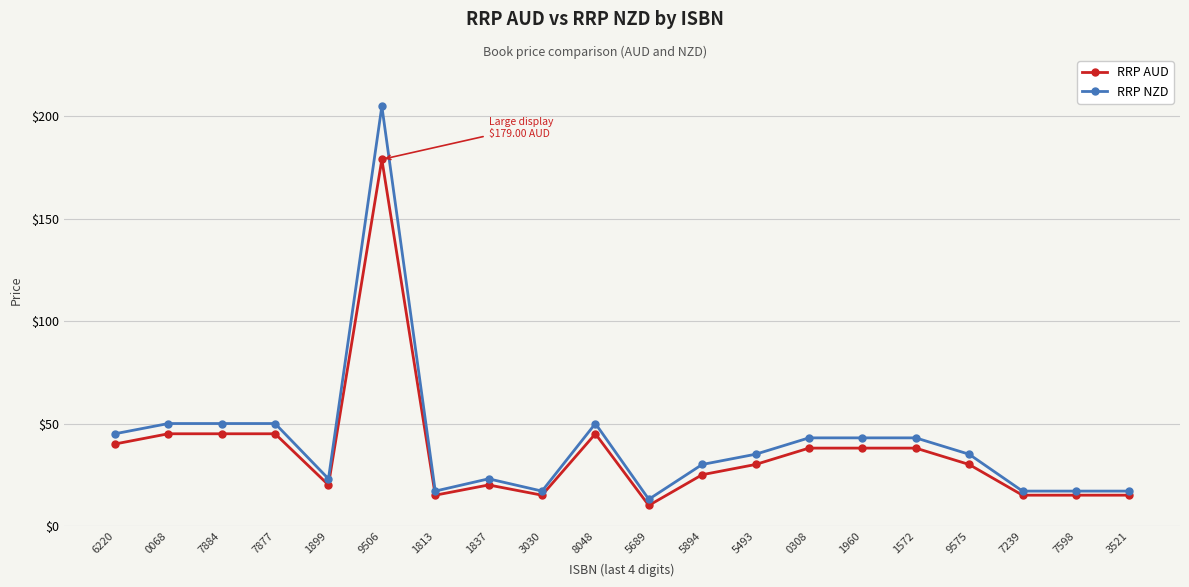

True or false: RRP AUD has a value of 25.6 at 7239.

False